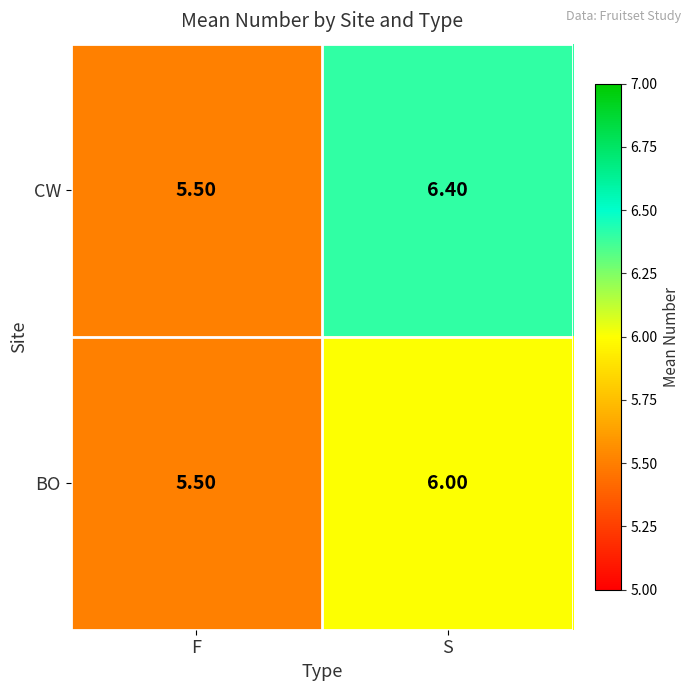

At which label is CW closest to 5?

F